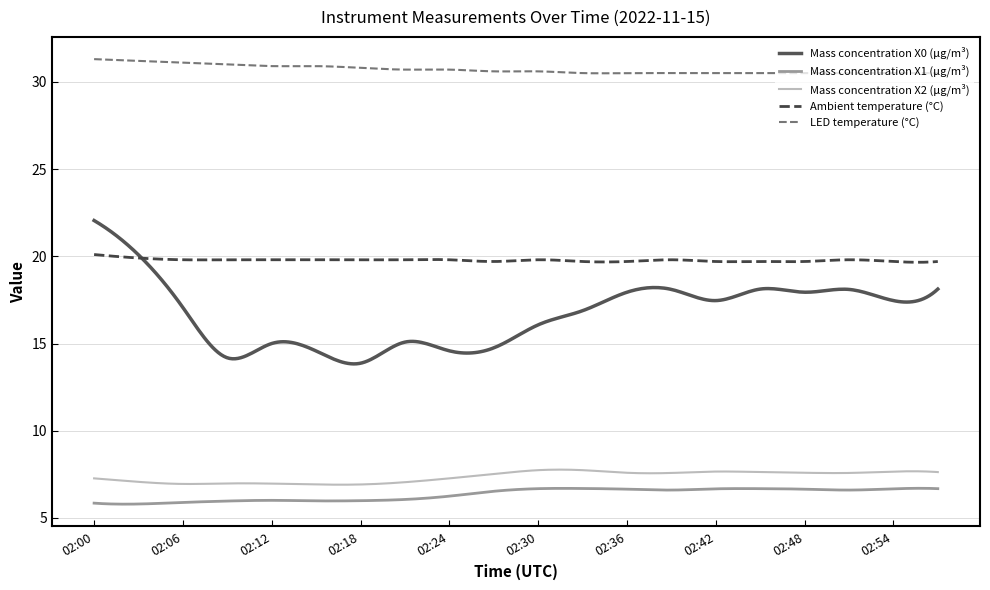

Which series has the widest spread of values?

Mass concentration X0 (μg/m³)